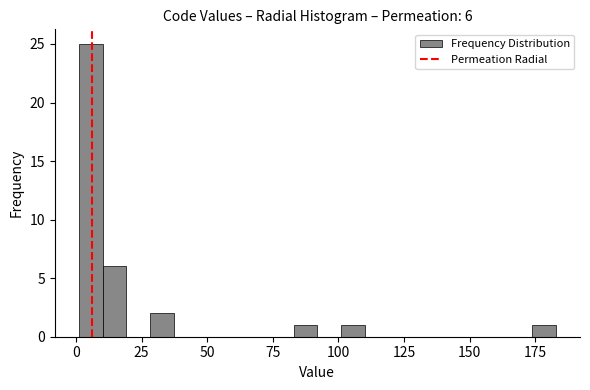

Read against the x-axis, roughly where is the centre of the tallest bar?

5